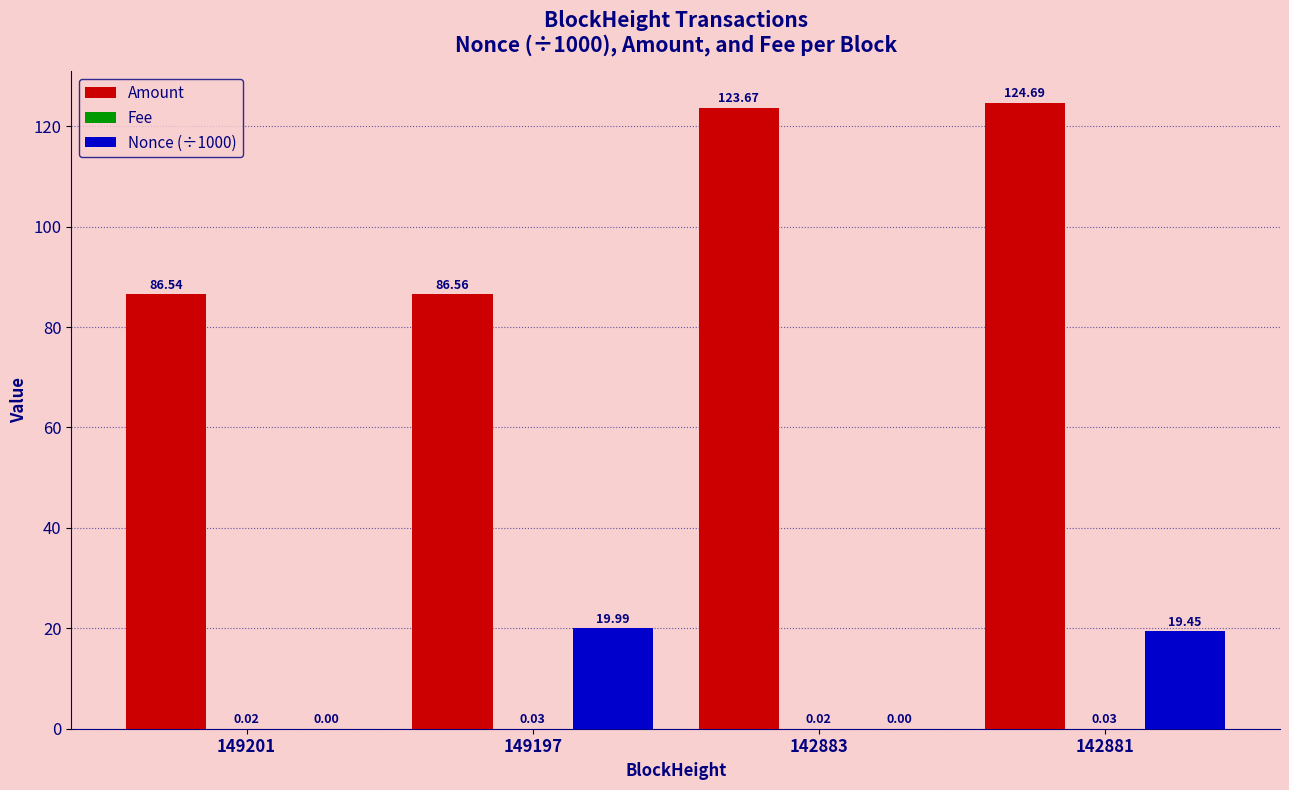

What is the greatest value displayed?

124.7